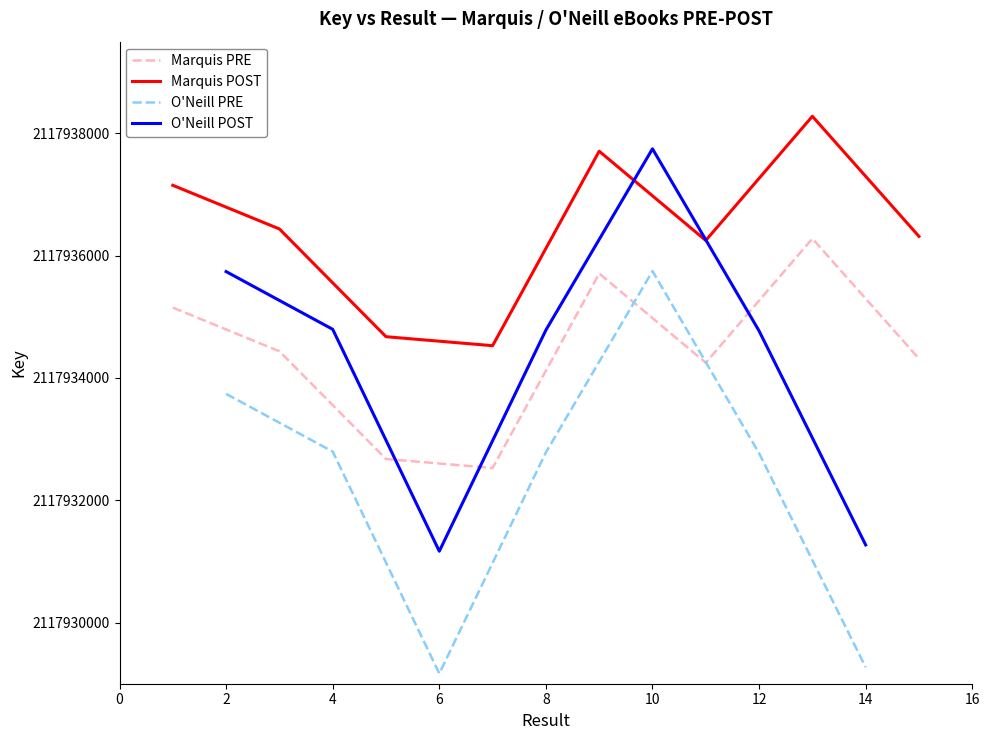

Read the value at 8, to the nearest 100.

2117934800